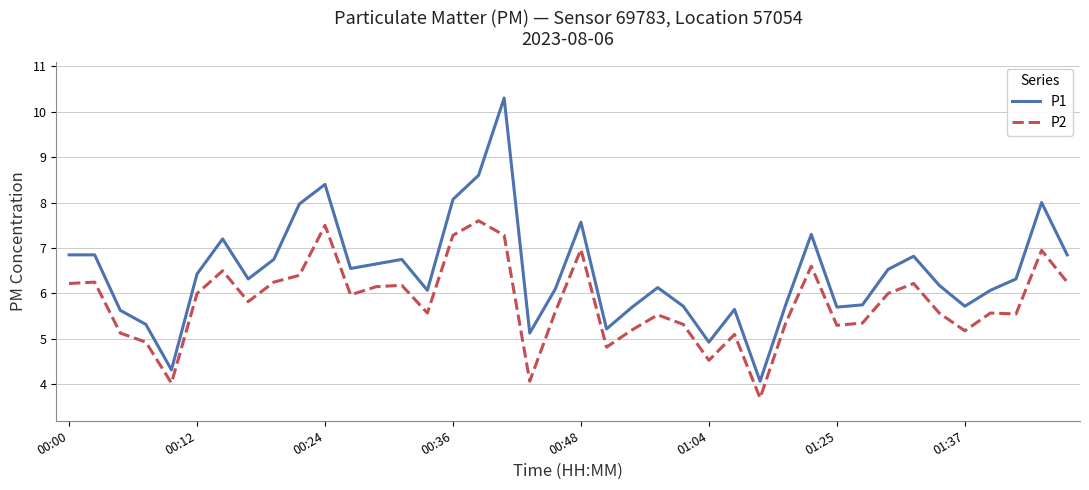

What is the highest value of the P2 series?

7.6